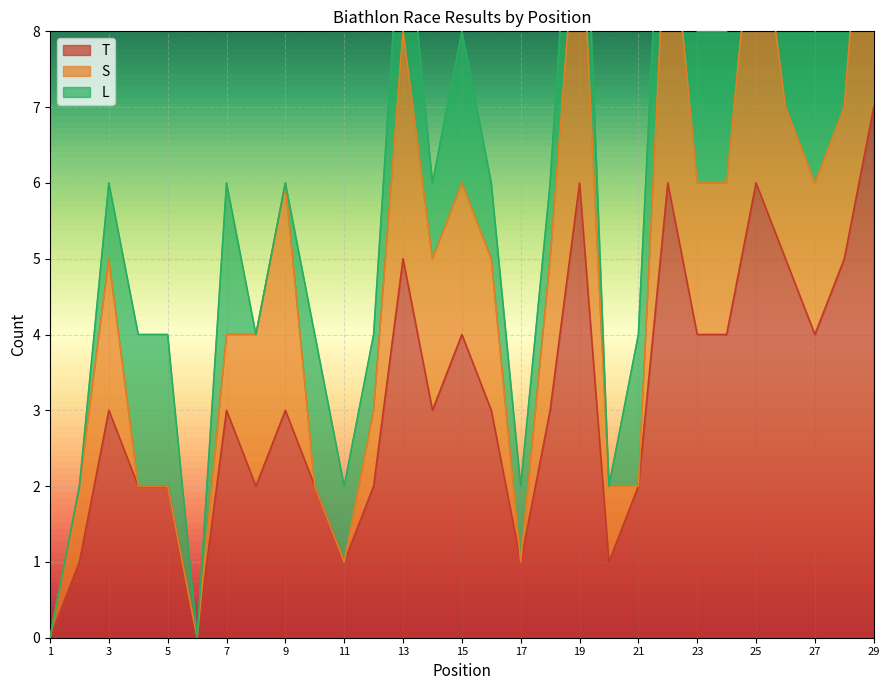

How many T values are between 2 and 4?

16